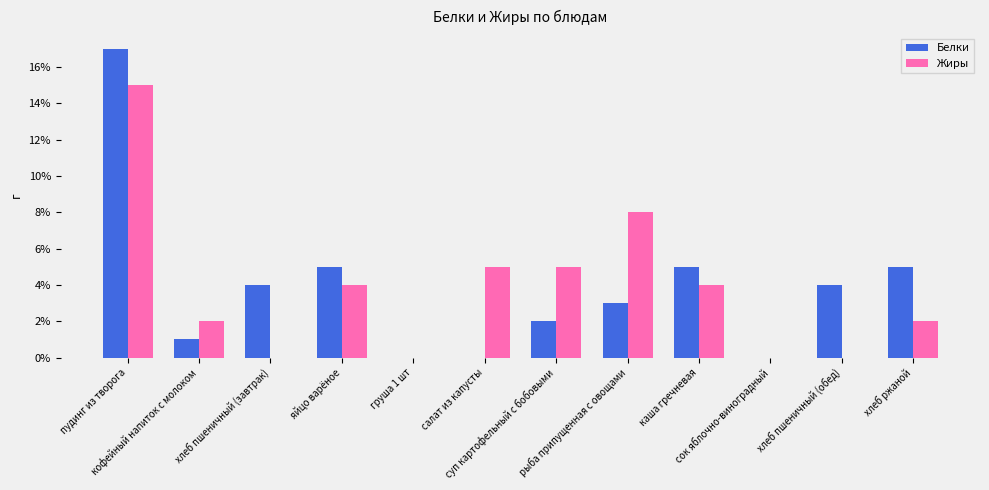

Which category has the highest value in the Жиры series?

пудинг из творога